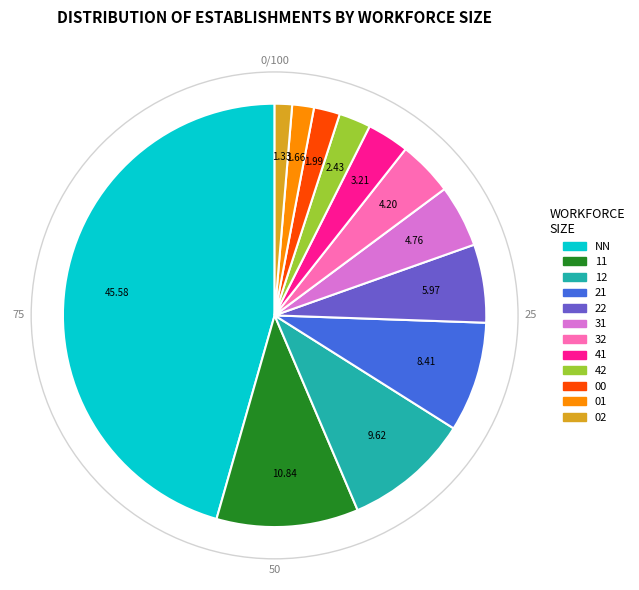

Is there any slice that represents more than half of the pie?

No